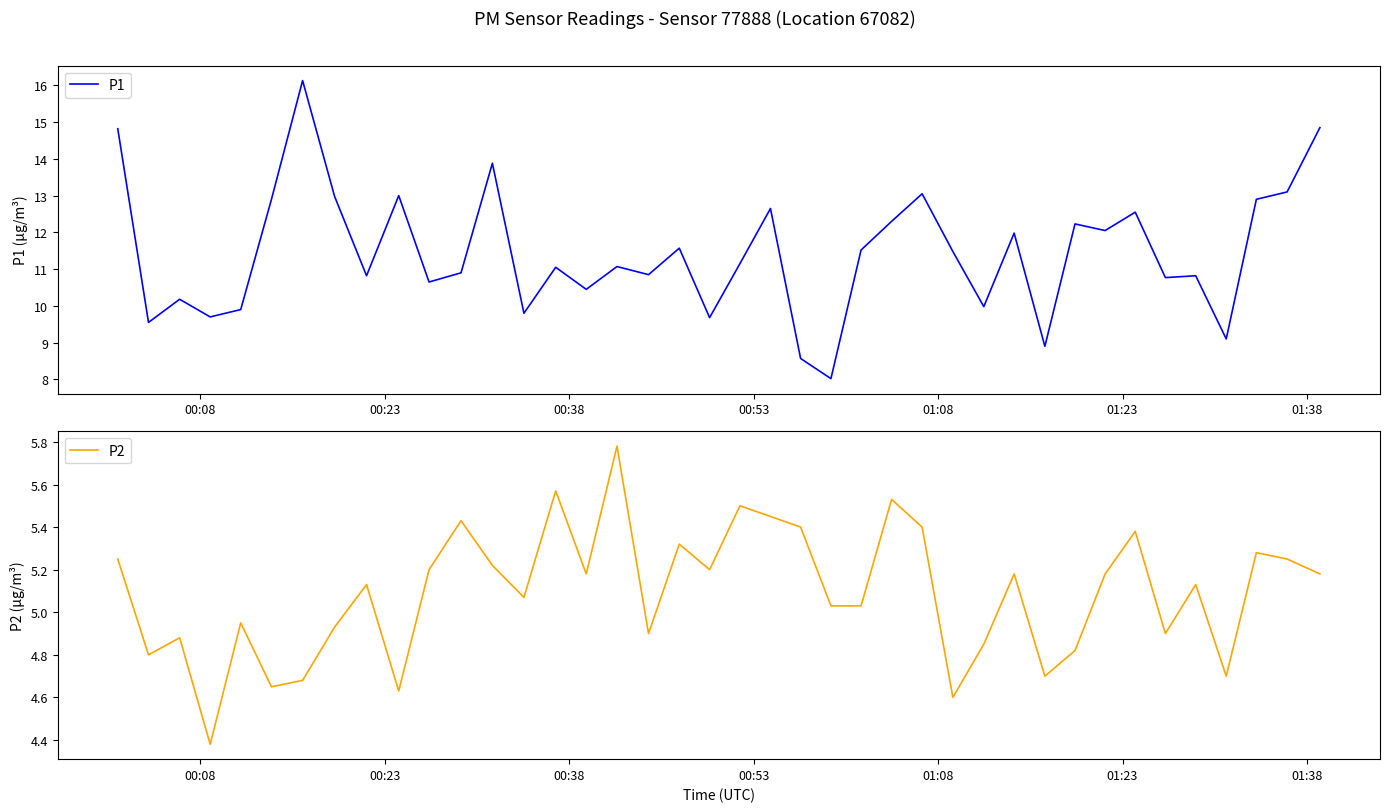

What are all the series names shown in the legend?

P1, P2